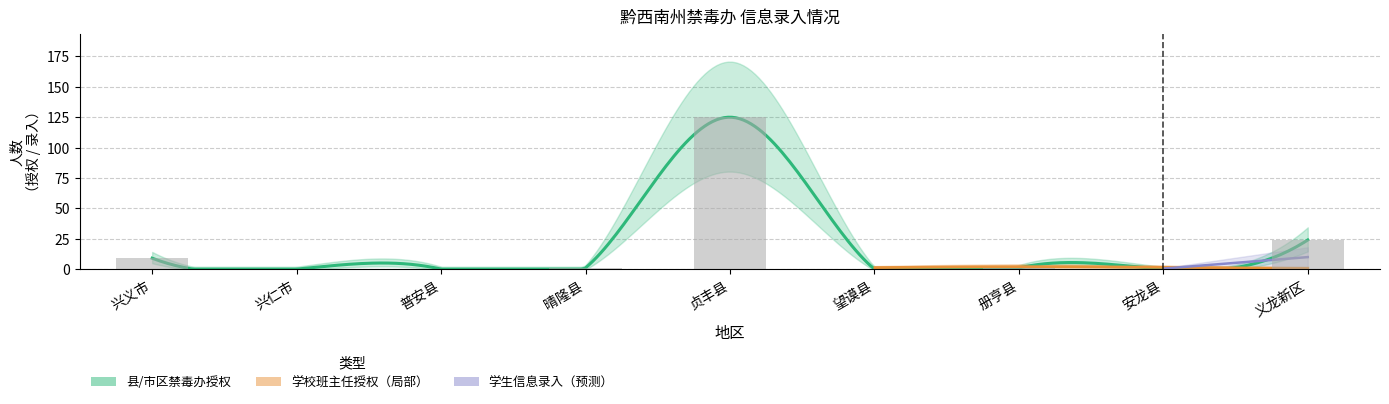

Rank the series at 望谟县 from highest to lowest value.

县/市区禁毒办授权, 学校班主任授权, 学生信息录入